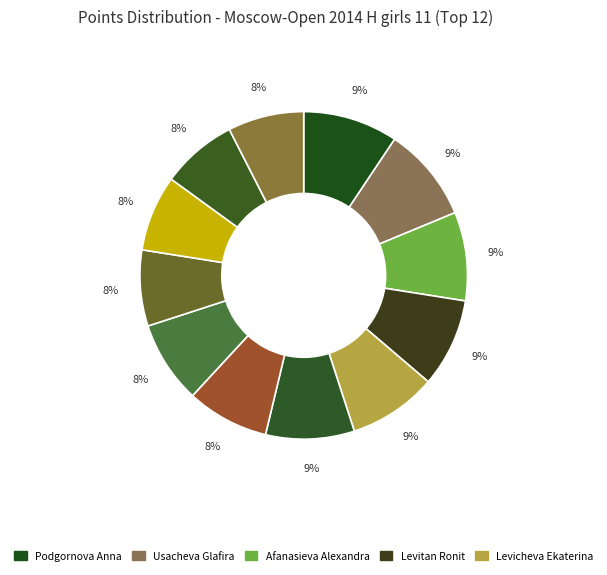

How many segments does this pie chart have?

12